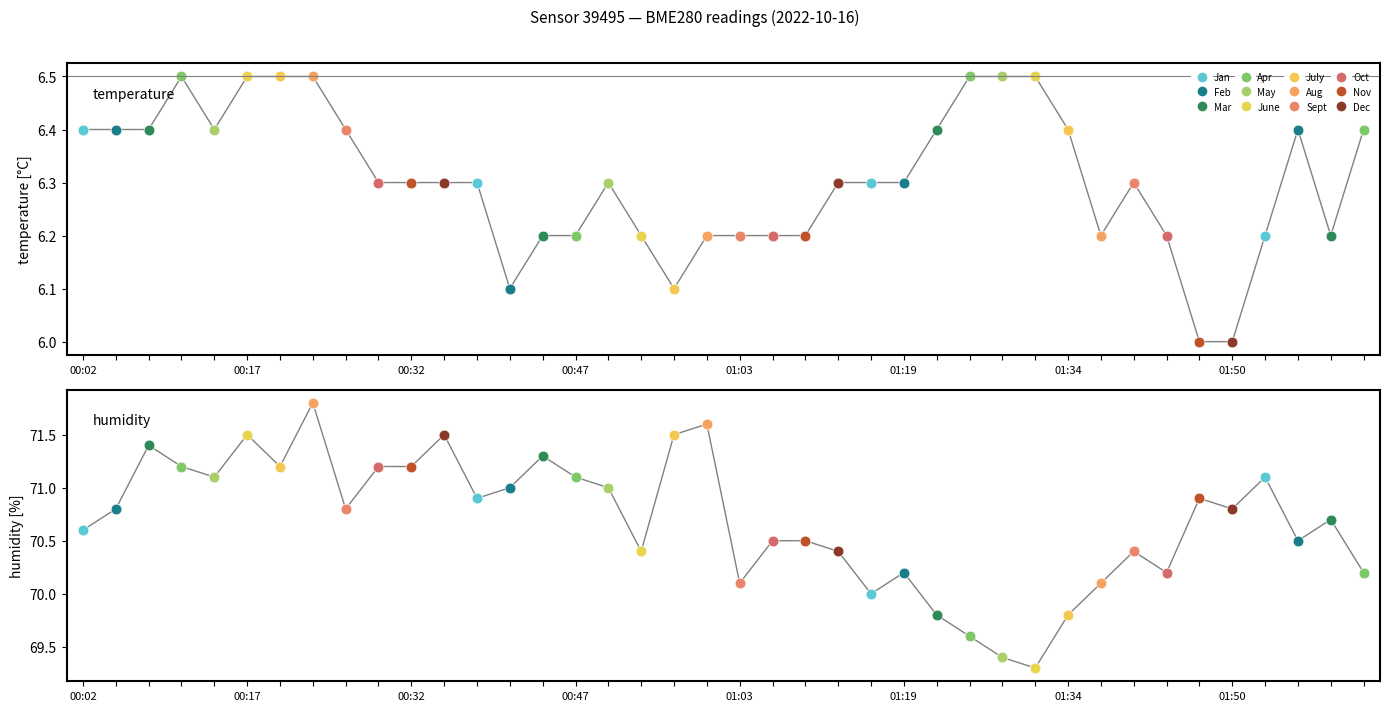

Approximately how many times larger is the value at 00:02 compared to 29?

1.0